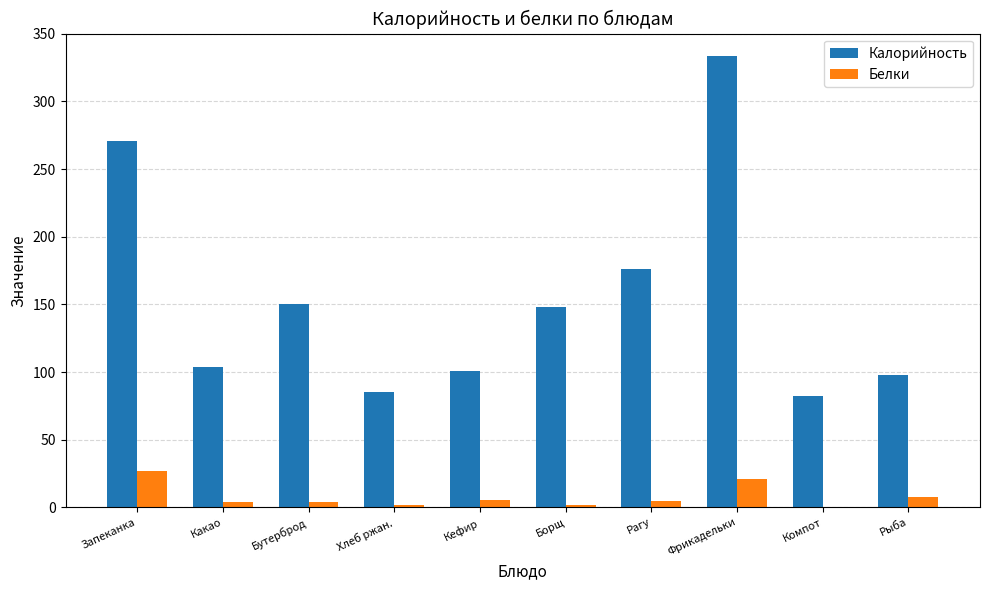

At which label is Калорийность closest to 208?

Рагу